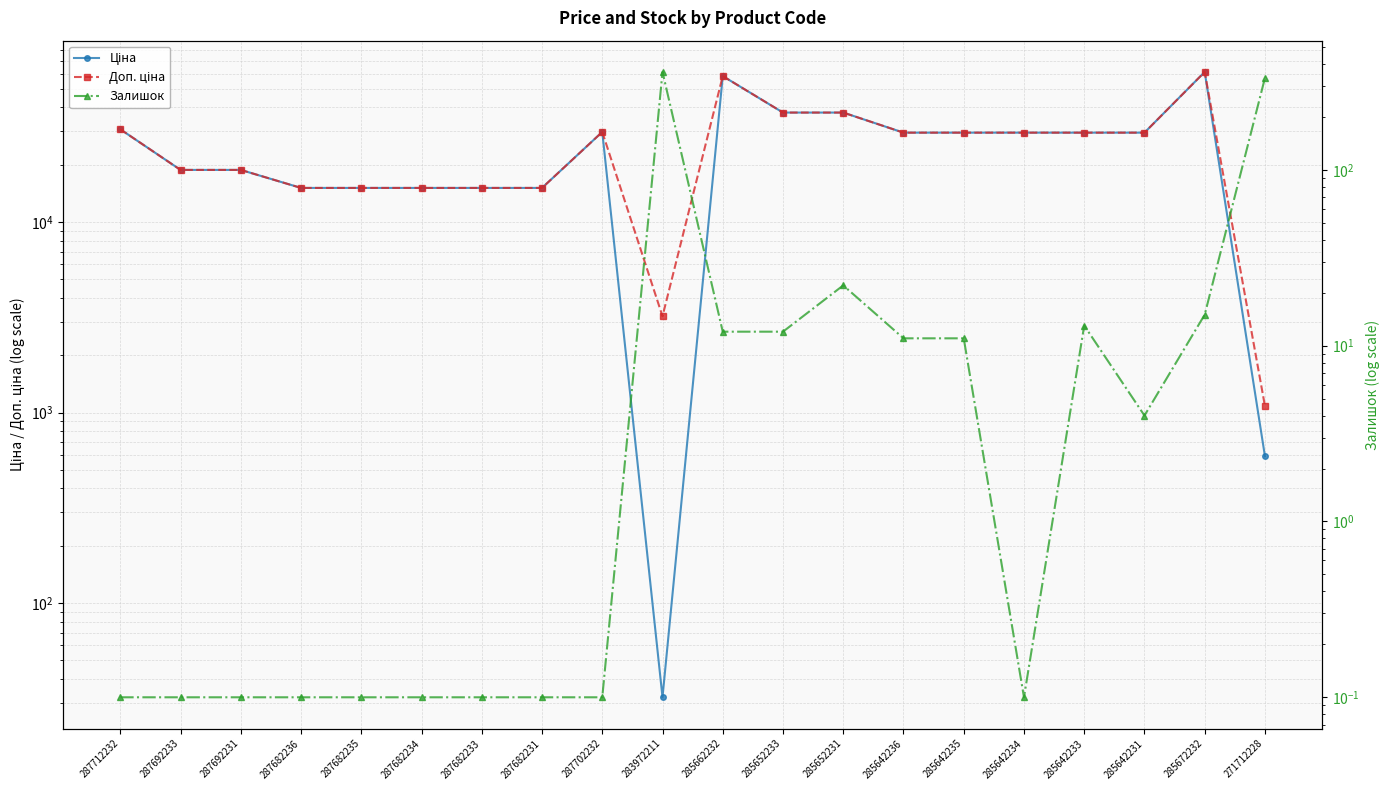

True or false: Доп. ціна and Залишок cross at least once.

False